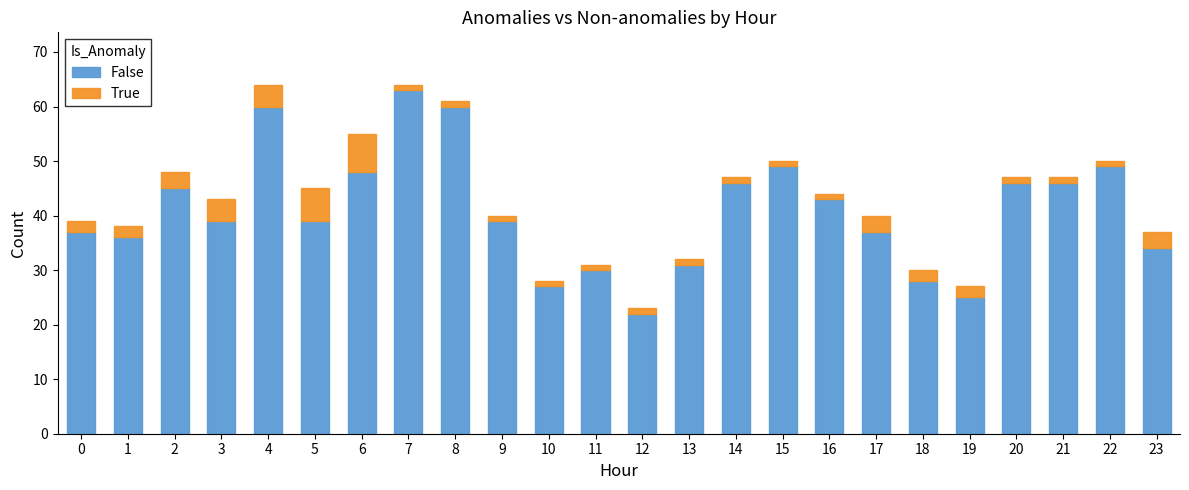

What is the average value of the False series?

41